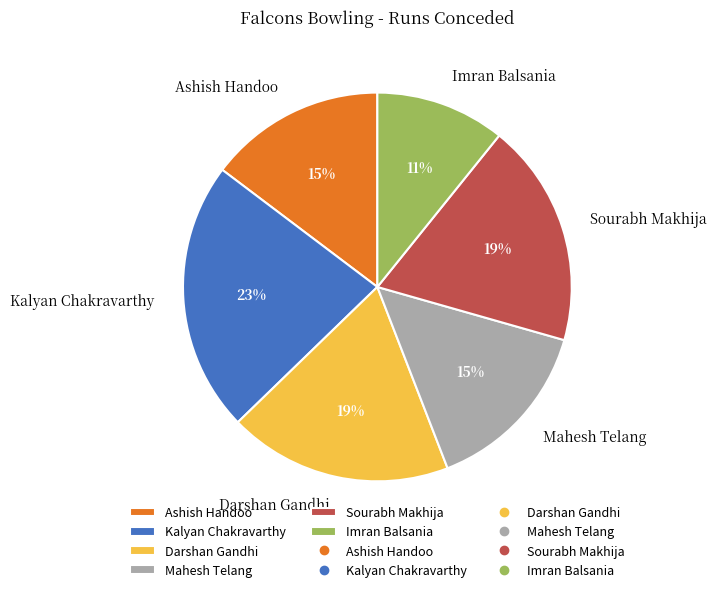

Is there any slice that represents more than half of the pie?

No